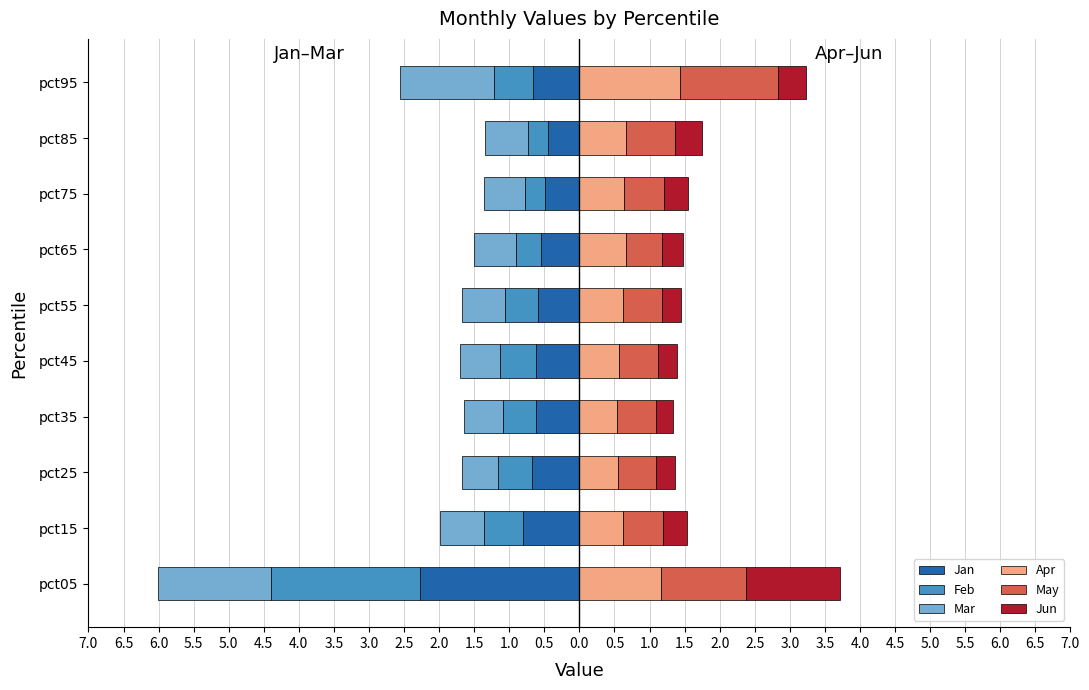

How many bars are there in total?

60